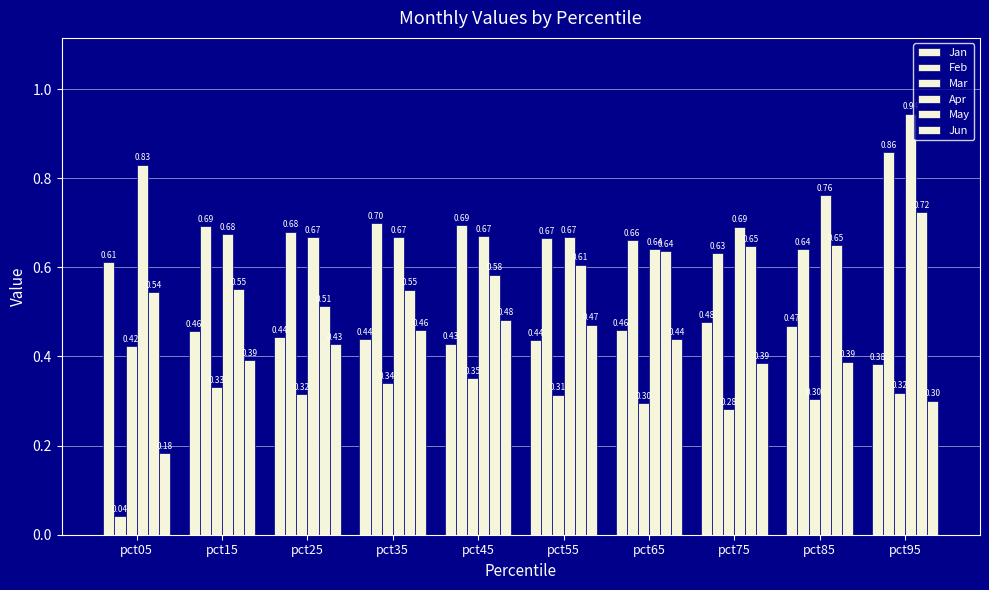

Which label corresponds to the largest value in the chart?

pct95